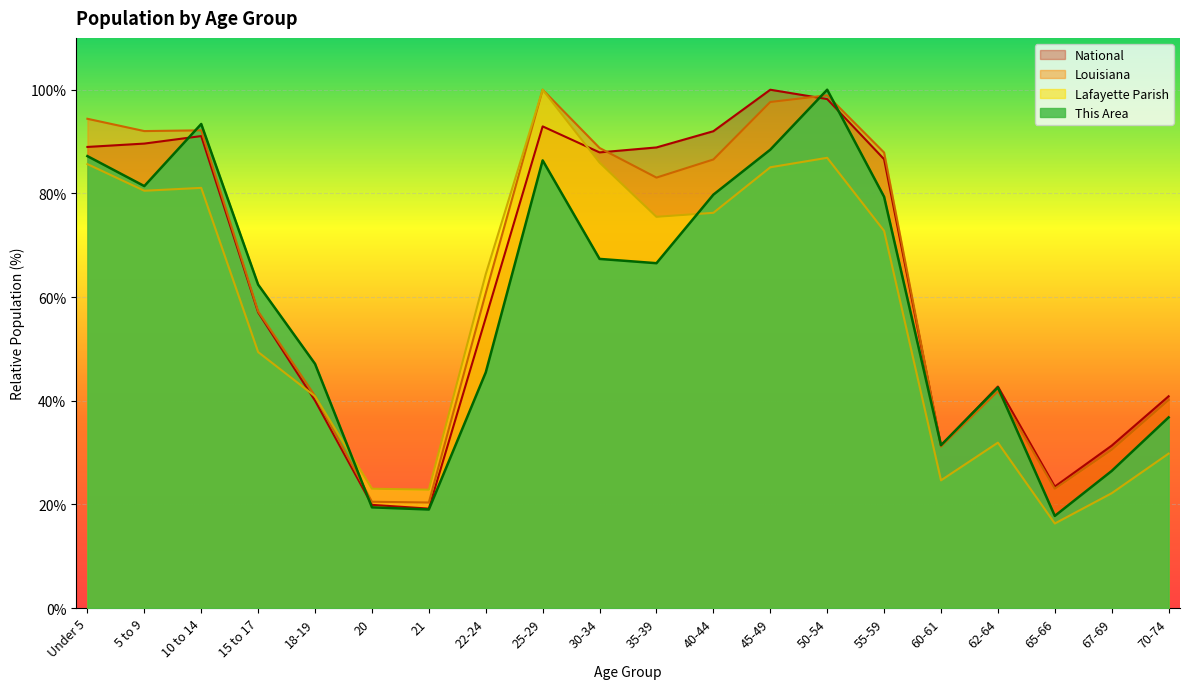

Does the chart display data point markers on the line(s)?

No